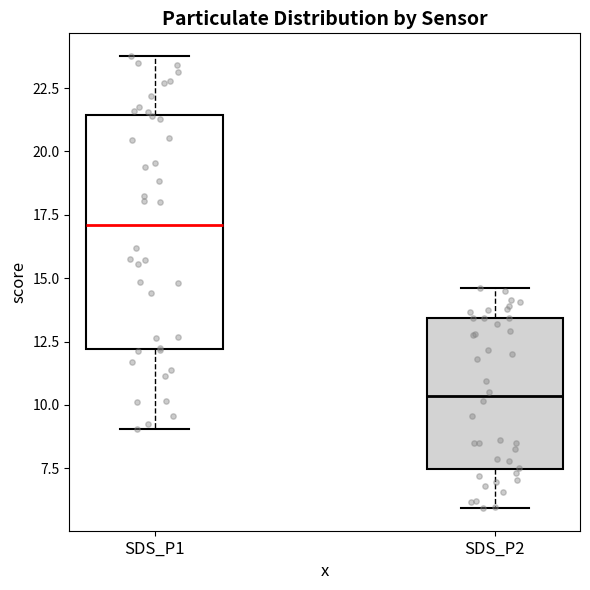

Which box's median line is the highest?

SDS_P1